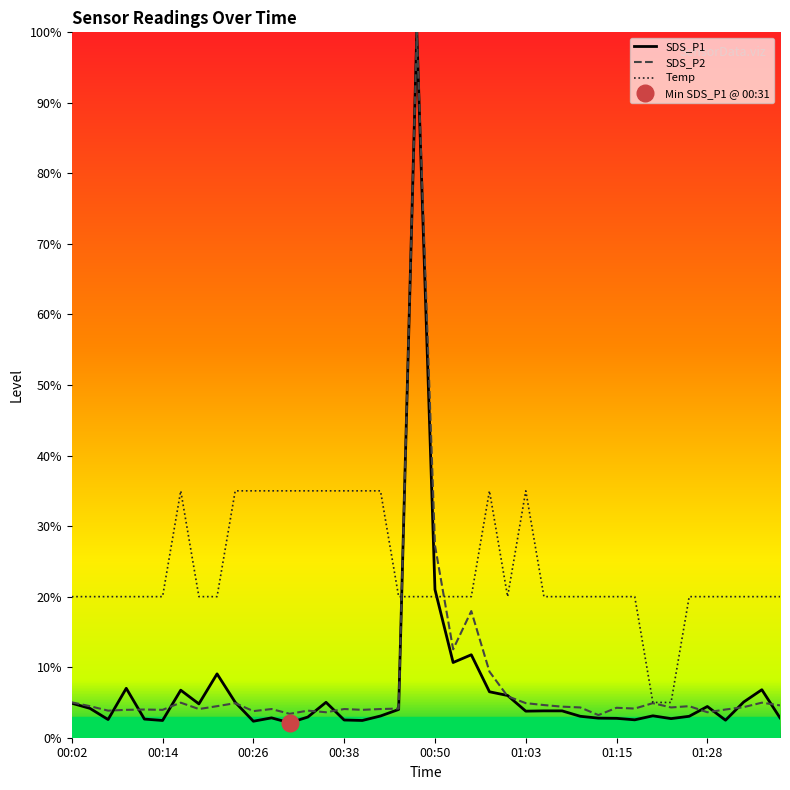

What is the difference between the second highest and minimum values in the SDS_P2 series?

24.1